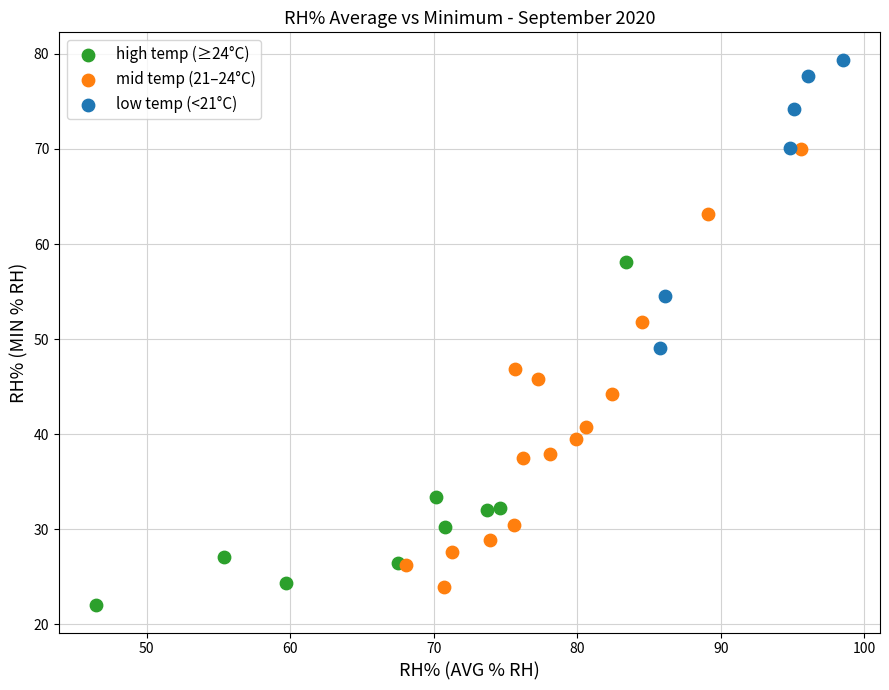

Which series has the largest Y range (max minus min)?

mid temp (21–24°C)